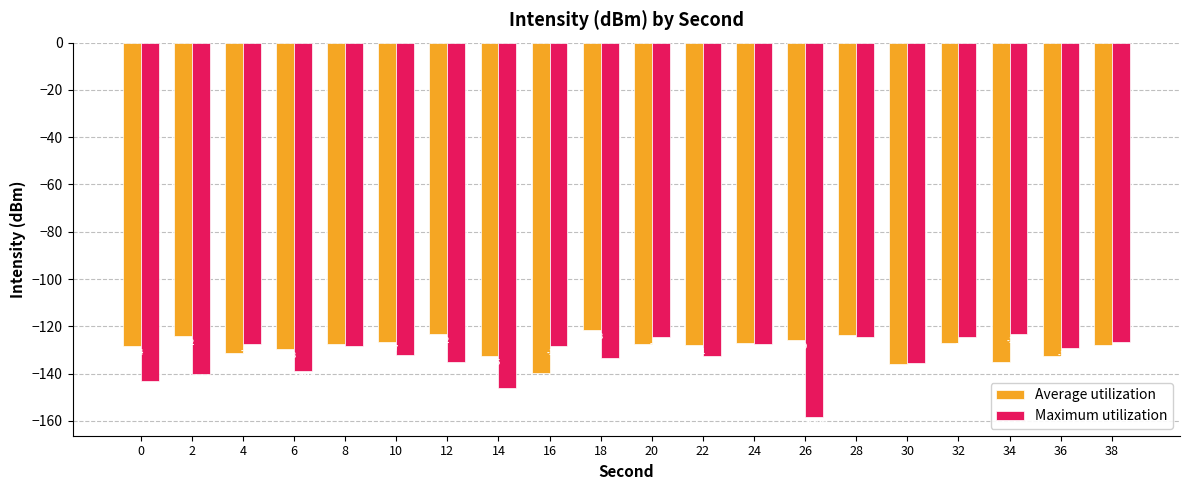

Which category has the highest value across all series?

18